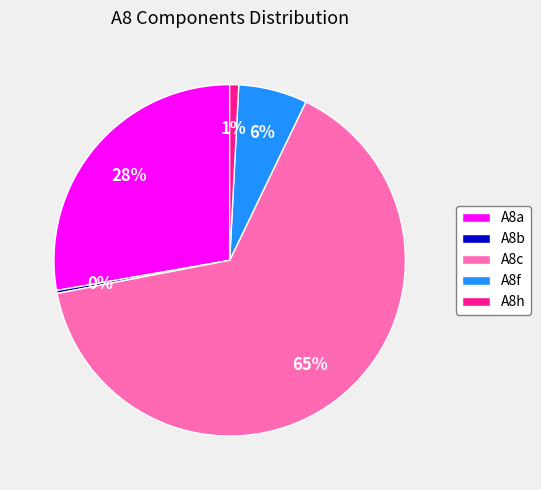

Is it true that A8h is 1% of the pie?

True